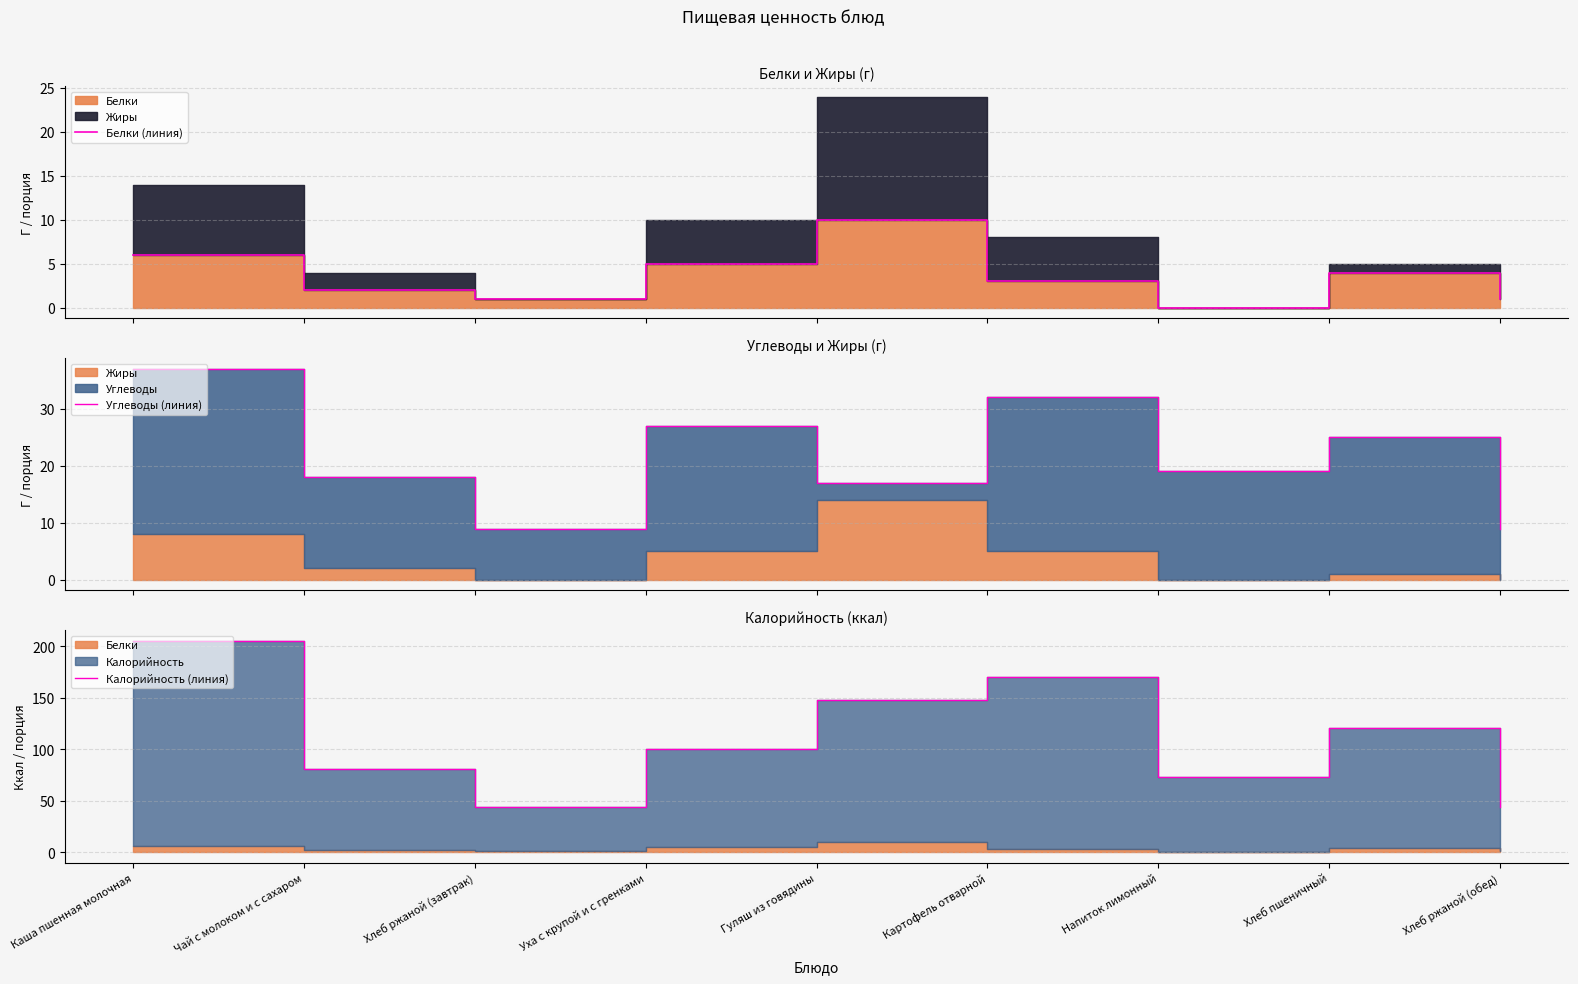

Rank the categories by Углеводы (линия) value from highest to lowest.

Каша пшенная молочная, Картофель отварной, Уха с крупой и с гренками, Хлеб пшеничный, Напиток лимонный, Чай с молоком и с сахаром, Гуляш из говядины, Хлеб ржаной (завтрак), Хлеб ржаной (обед)